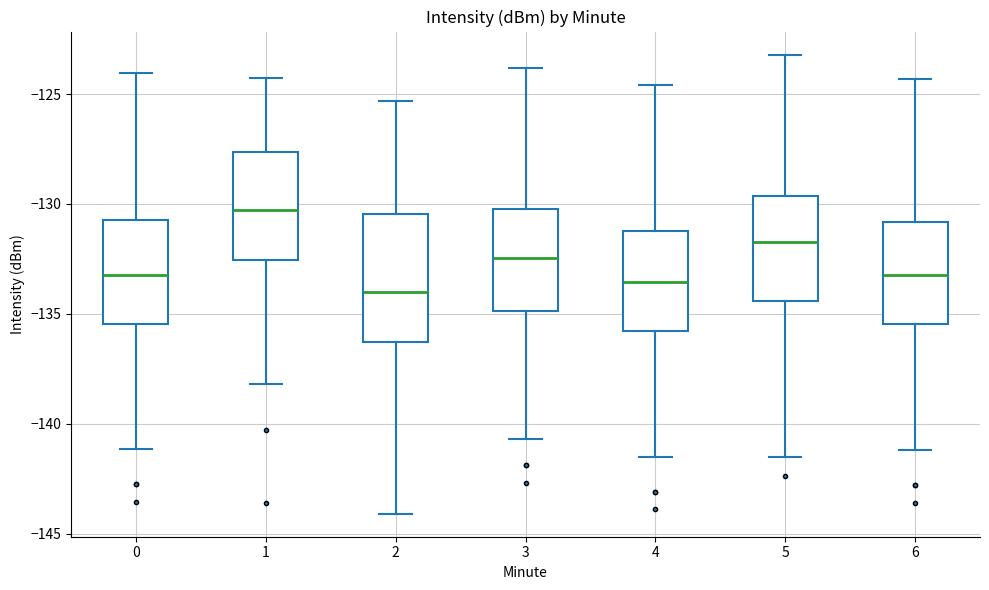

Which box has the highest median line?

1